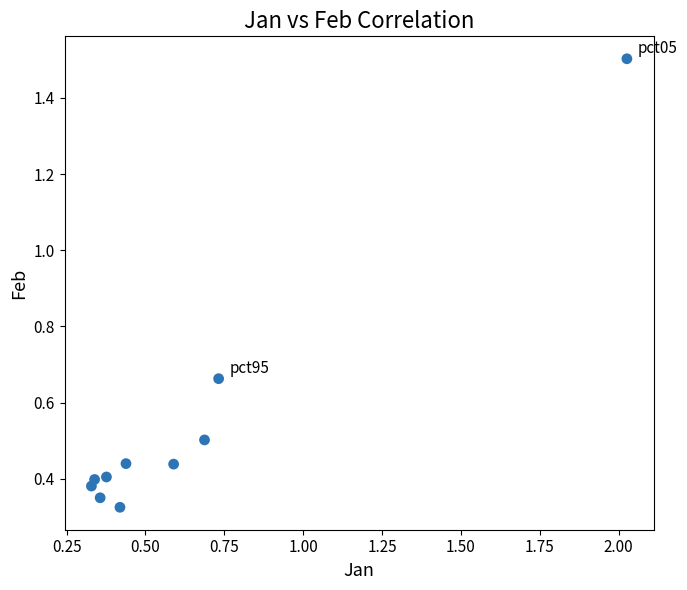

What is the average Y value?

0.5